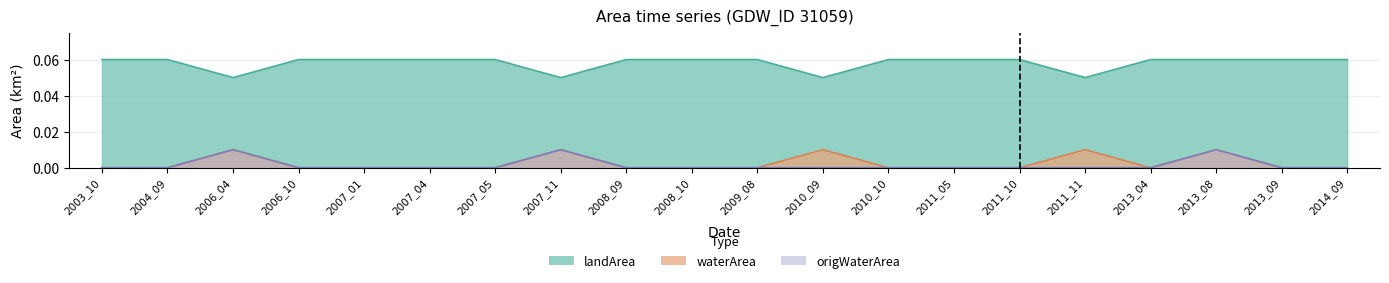

Reading left to right, list all the values displayed in this chart.

landArea: 2003_10=0.1	2004_09=0.1	2006_04=0.1	2006_10=0.1	2007_01=0.1	2007_04=0.1	2007_05=0.1	2007_11=0.1	2008_09=0.1	2008_10=0.1	2009_08=0.1	2010_09=0.1	2010_10=0.1	2011_05=0.1	2011_10=0.1	2011_11=0.1	2013_04=0.1	2013_08=0.1	2013_09=0.1	2014_09=0.1
waterArea: 2003_10=0.0	2004_09=0.0	2006_04=0.0	2006_10=0.0	2007_01=0.0	2007_04=0.0	2007_05=0.0	2007_11=0.0	2008_09=0.0	2008_10=0.0	2009_08=0.0	2010_09=0.0	2010_10=0.0	2011_05=0.0	2011_10=0.0	2011_11=0.0	2013_04=0.0	2013_08=0.0	2013_09=0.0	2014_09=0.0
origWaterArea: 2003_10=0.0	2004_09=0.0	2006_04=0.0	2006_10=0.0	2007_01=0.0	2007_04=0.0	2007_05=0.0	2007_11=0.0	2008_09=0.0	2008_10=0.0	2009_08=0.0	2010_09=0.0	2010_10=0.0	2011_05=0.0	2011_10=0.0	2011_11=0.0	2013_04=0.0	2013_08=0.0	2013_09=0.0	2014_09=0.0